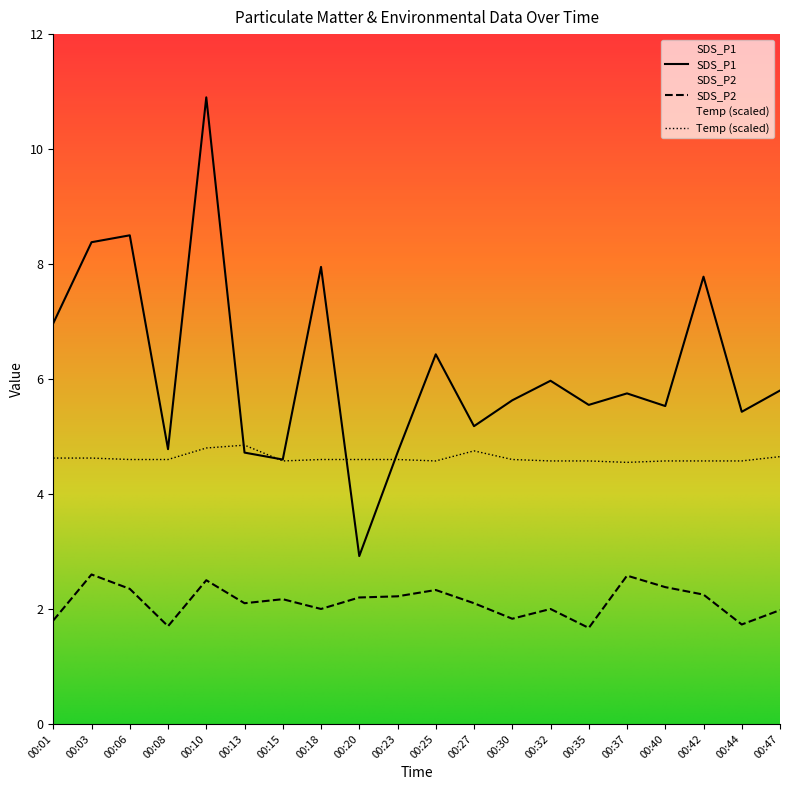

Which category has the lowest value in the SDS_P2 series?

00:35